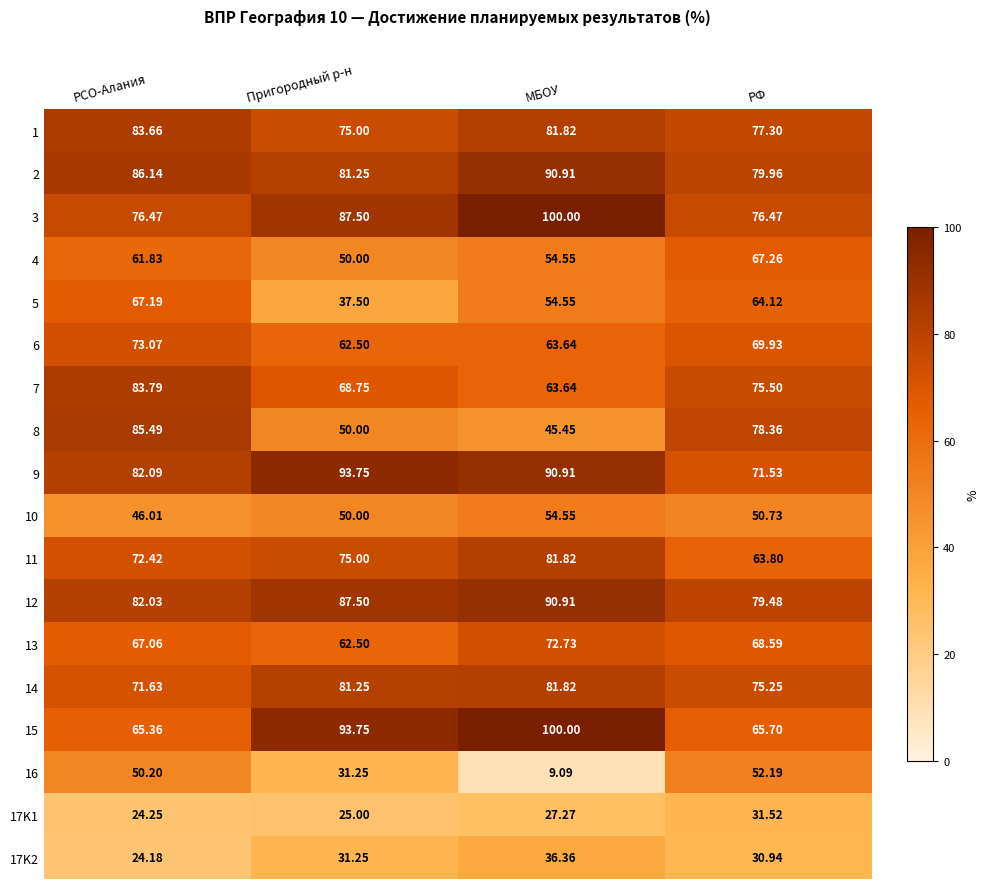

Rank the categories by 11 value from highest to lowest.

МБОУ, Пригородный р-н, РСО-Алания, РФ